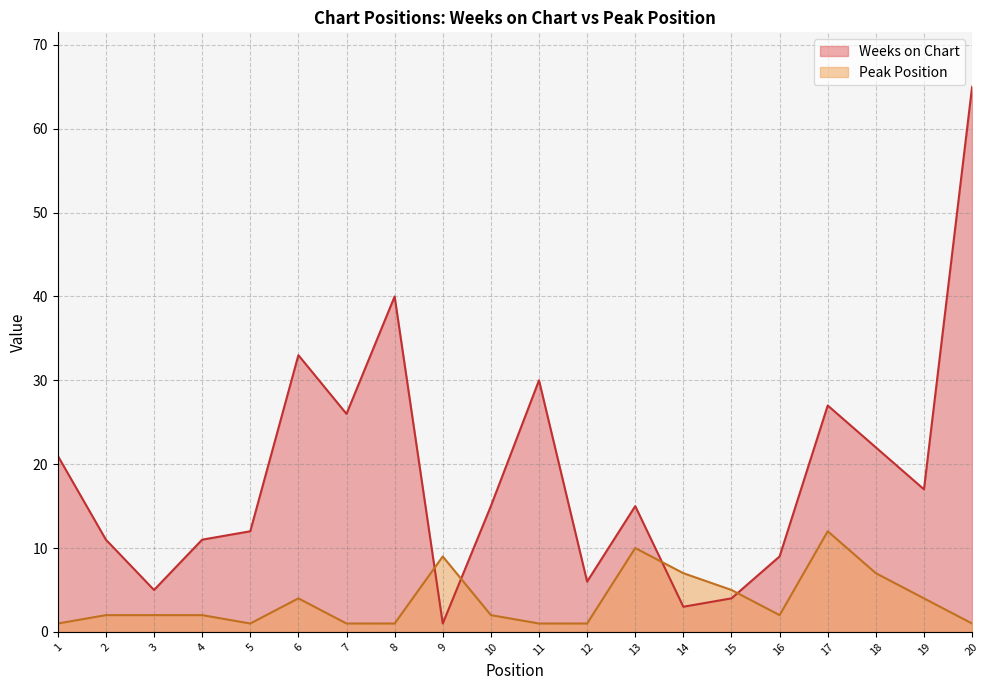

Which series has the largest range (max minus min)?

Weeks on Chart